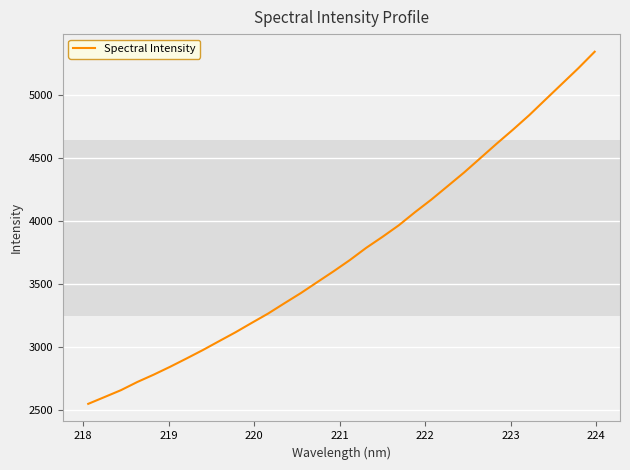

Does the chart display data point markers on the line(s)?

No